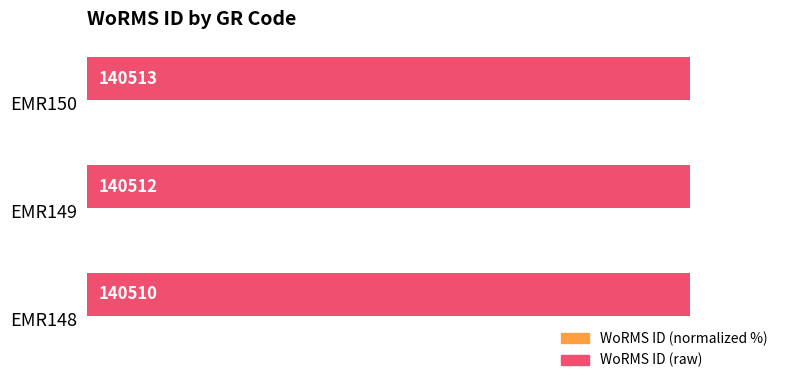

At which category is the sum across all series the highest?

EMR150